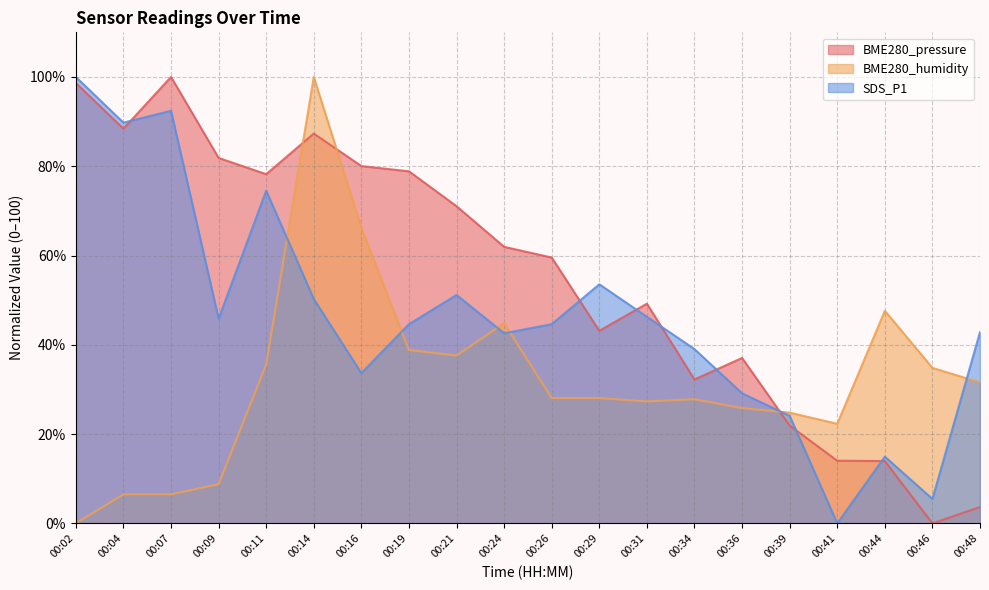

At which category does BME280_humidity reach its first local peak?

00:14